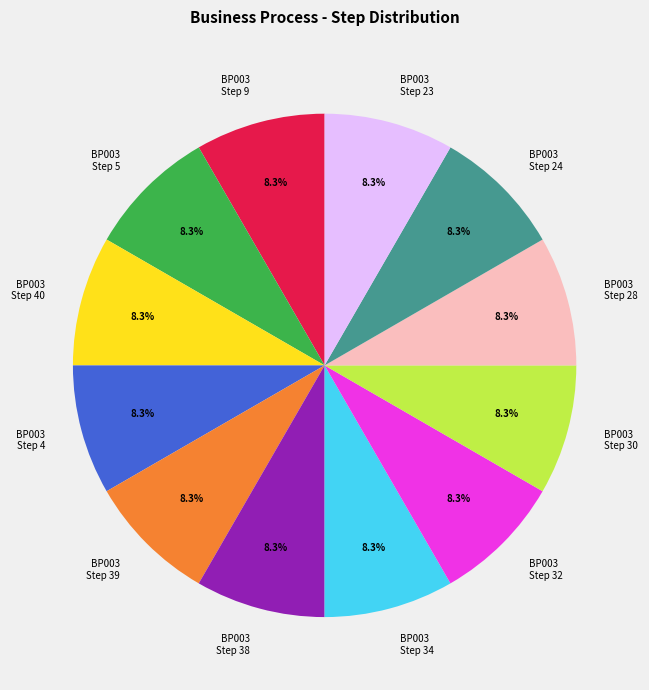

Is the sum of BP003 Step 38 and BP003 Step 34 greater than half?

No